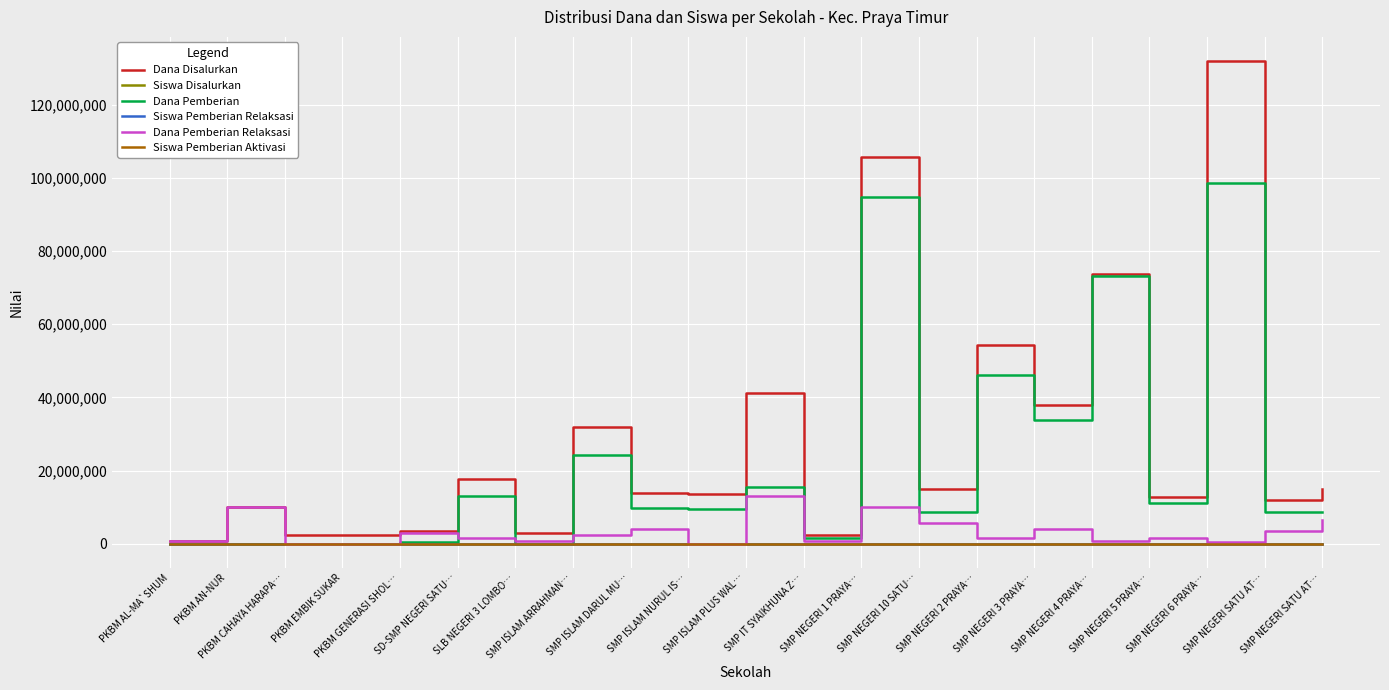

Does the chart display data point markers on the line(s)?

No